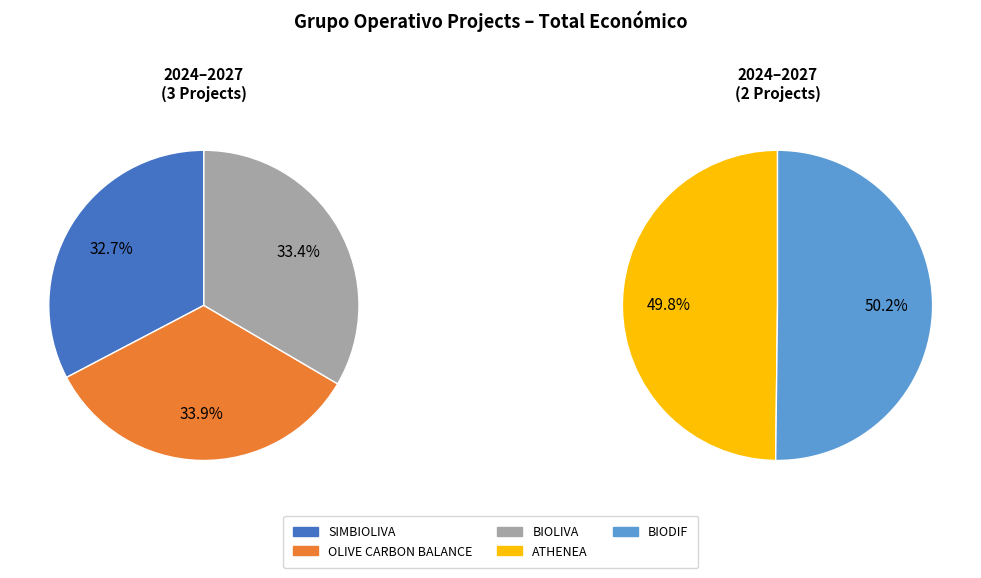

Does ATHENEA account for over 50% of the chart?

No